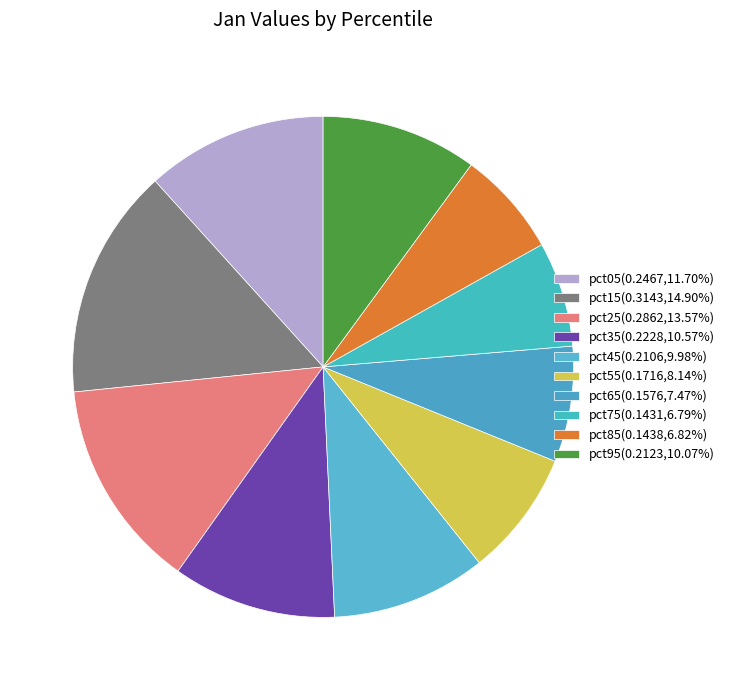

Count the number of slices in the pie.

10